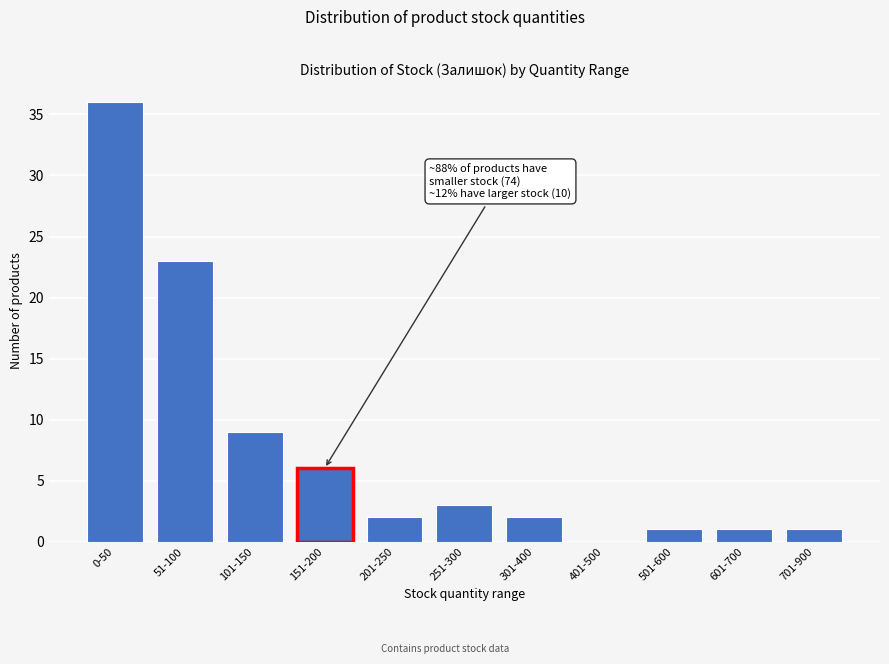

Reading left to right, list all the values displayed in this chart.

0-50=36	51-100=23	101-150=9	151-200=6	201-250=2	251-300=3	301-400=2	401-500=0	501-600=1	601-700=1	701-900=1